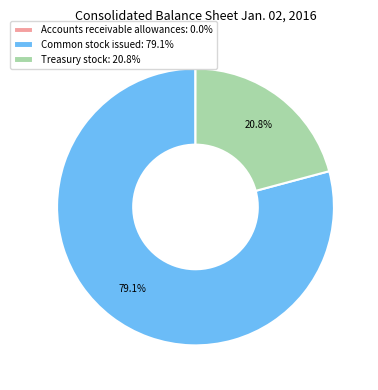

Combined, do Treasury stock: 20.8% and Common stock issued: 79.1% account for over 50%?

Yes